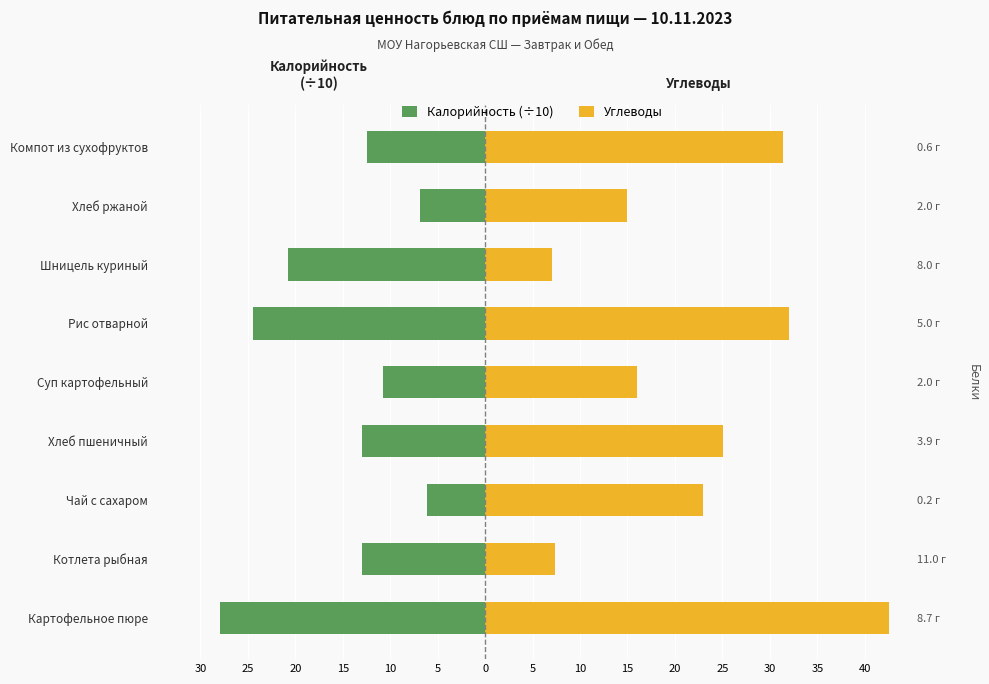

Does the chart contain stacked bars?

No